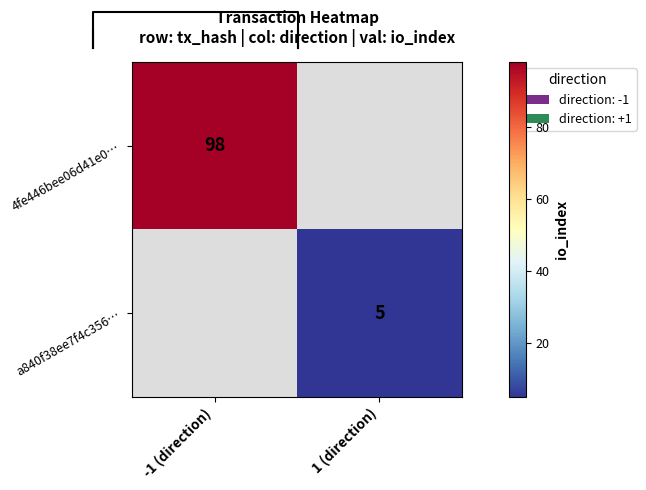

True or false: a840f38ee7f4c356… has a value of 5 at 1 (direction).

True